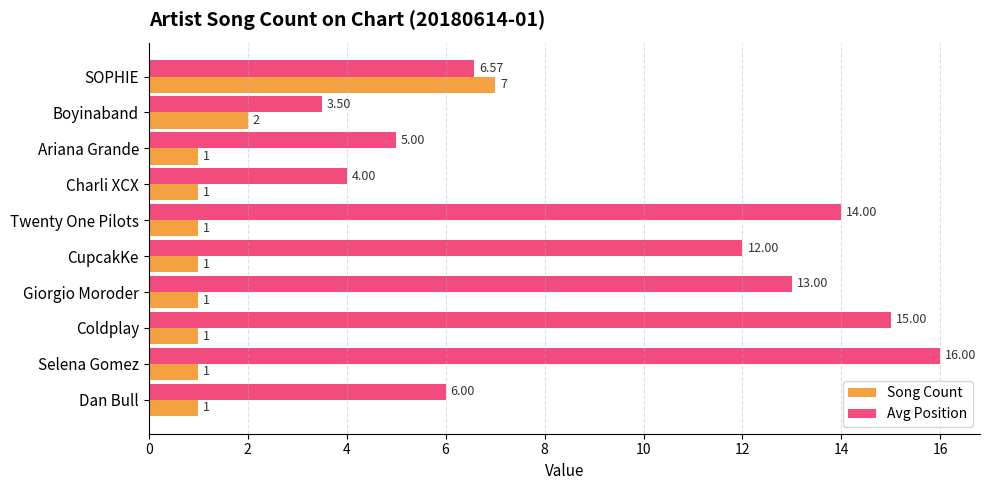

What is the sum of the Avg Position values at Coldplay and Charli XCX?

19.0